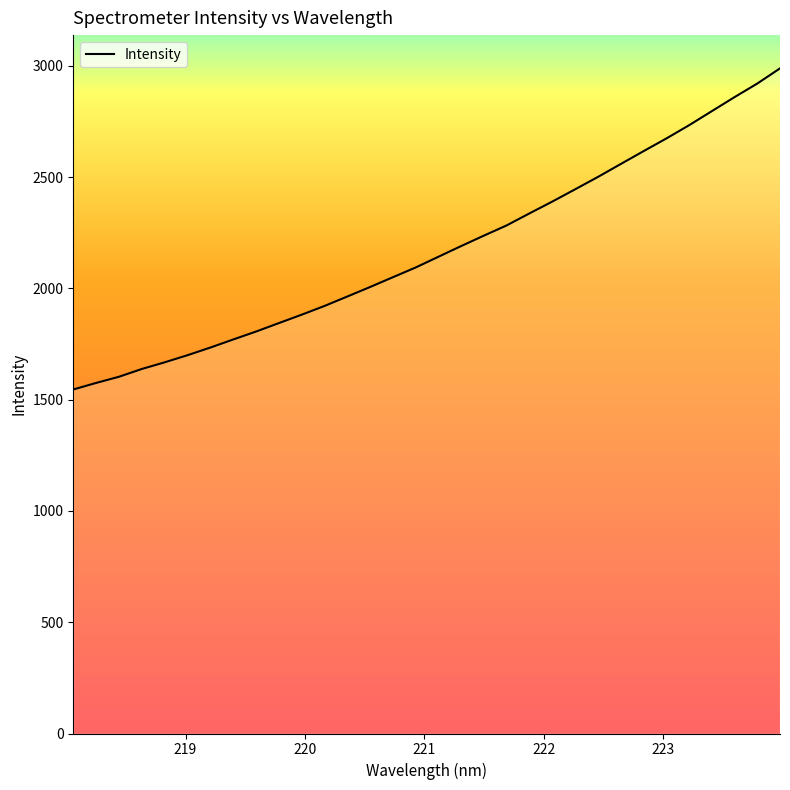

What is the sum of all values?

69469.4